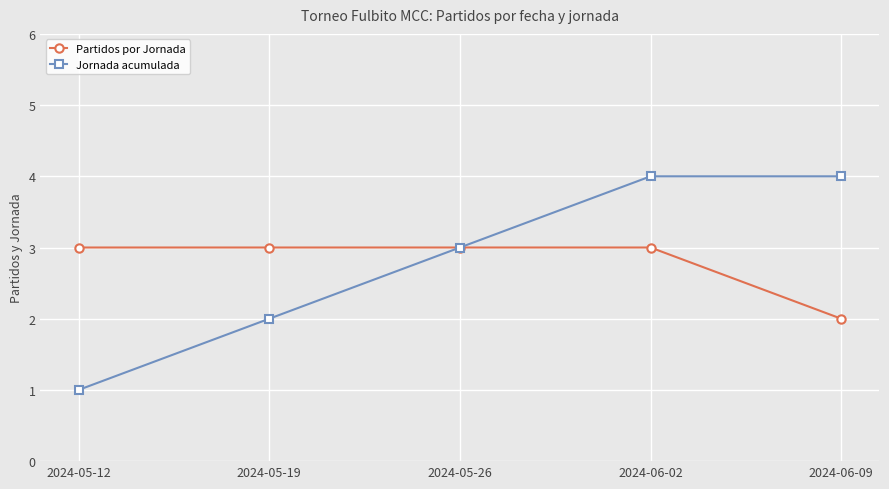

What is the maximum value for Jornada acumulada?

4